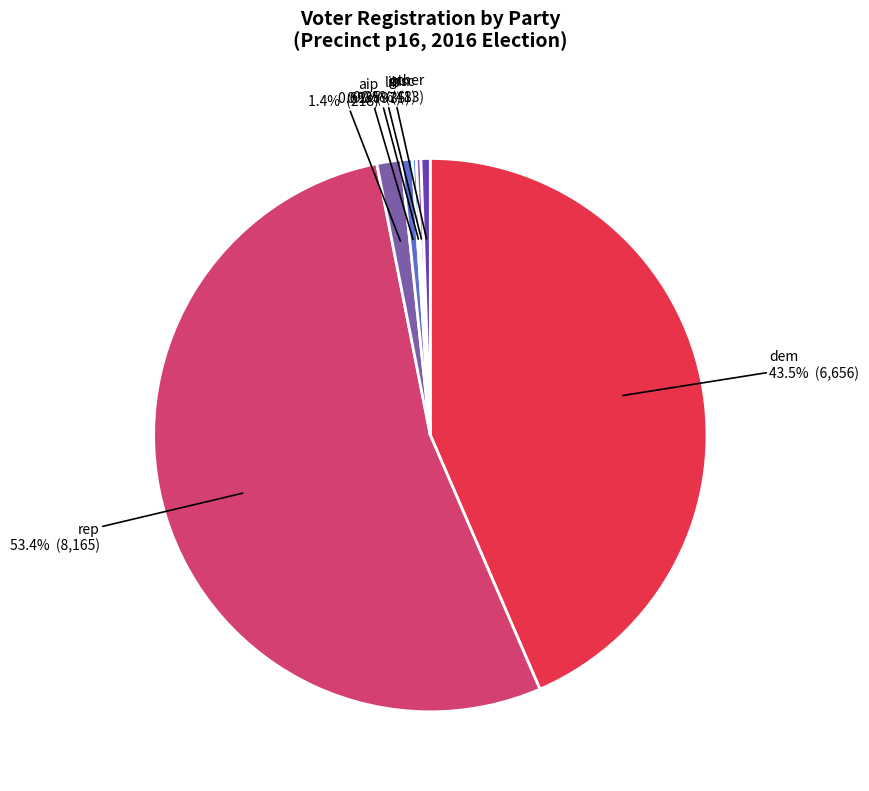

Which has a higher value, other or dem?

dem